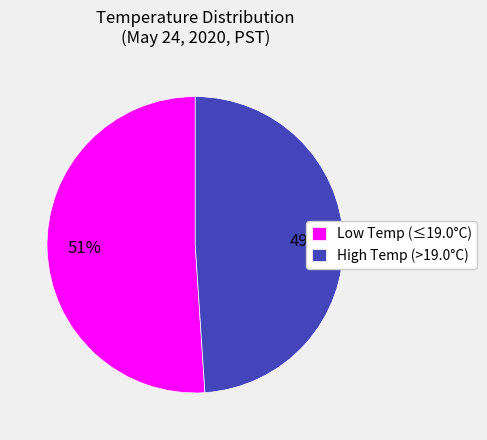

Rank the categories by value from highest to lowest.

Low Temp (≤19.0°C), High Temp (>19.0°C)